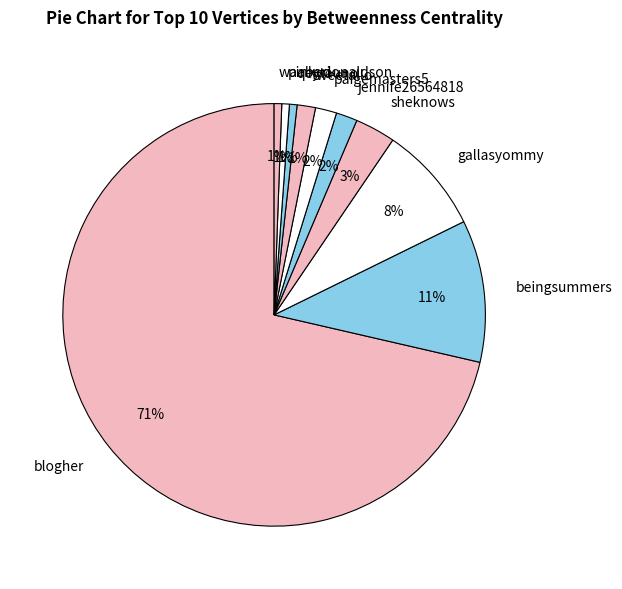

True or false: tweetallo accounts for 14% of the total.

False